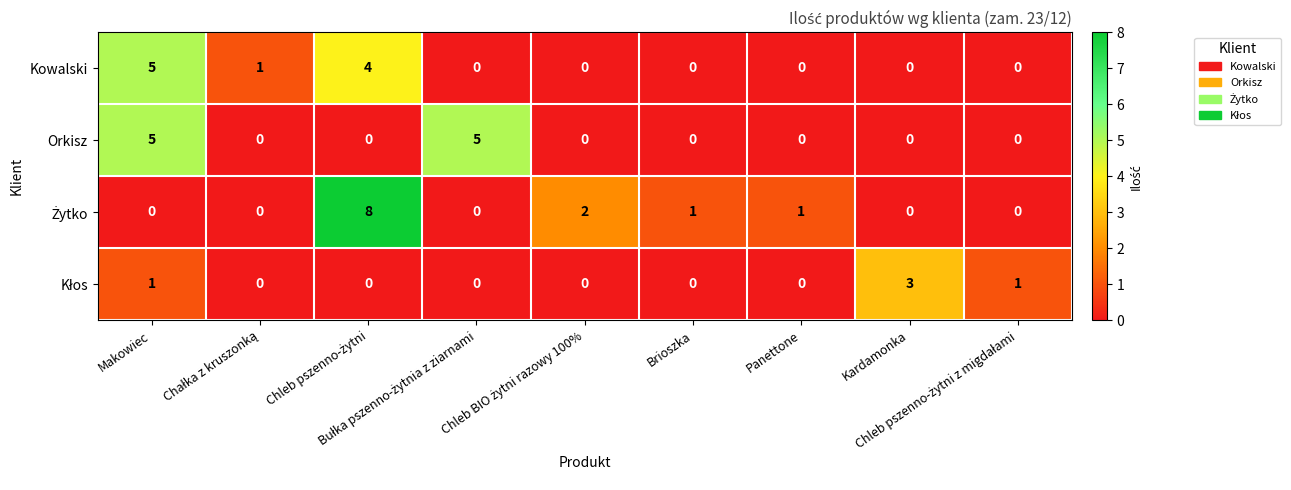

What is the difference between the second highest and second lowest values in the Orkisz series?

5